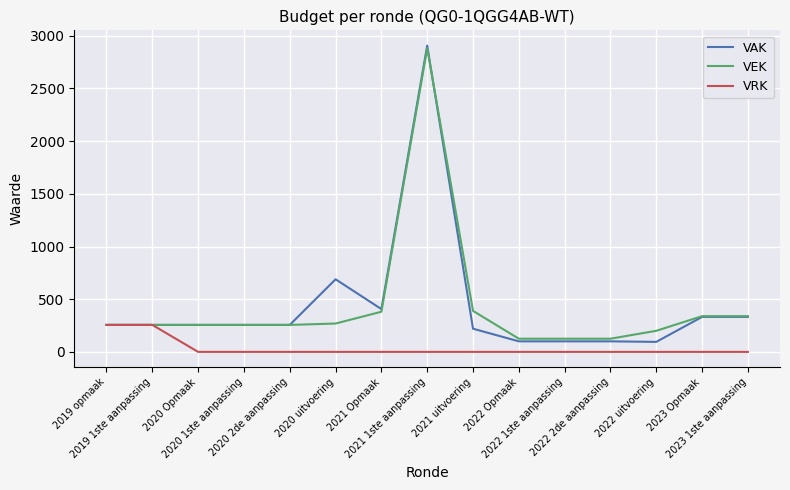

Which series has the largest range (max minus min)?

VAK